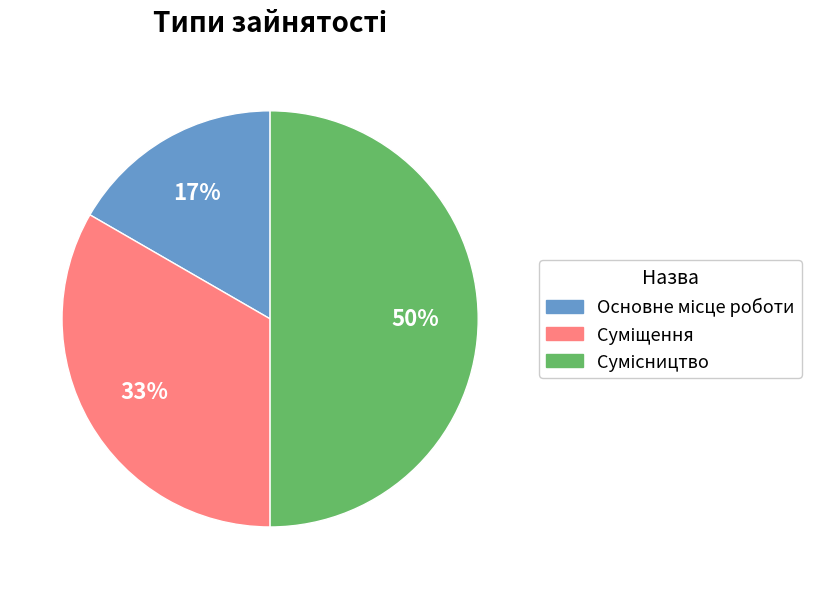

To the nearest percent, what is the difference between the largest and smallest slice percentages?

33%